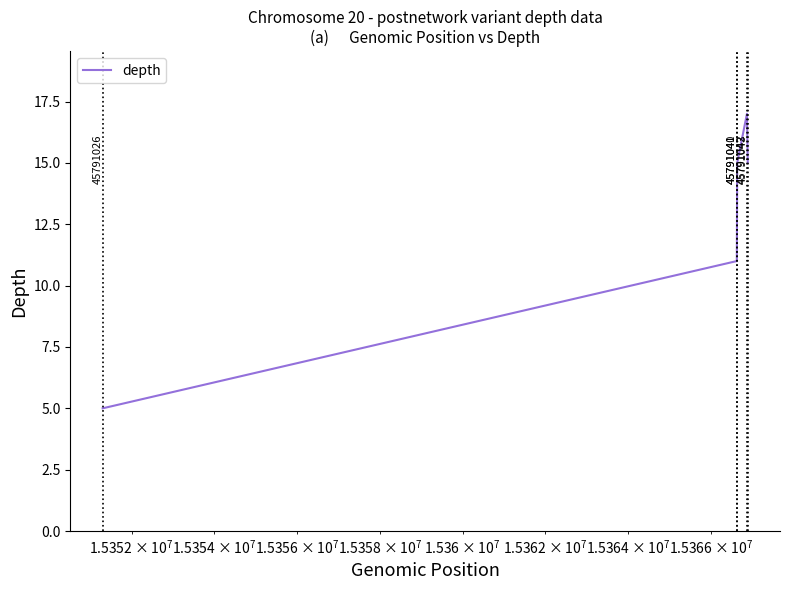

What is the sum of all values?

63